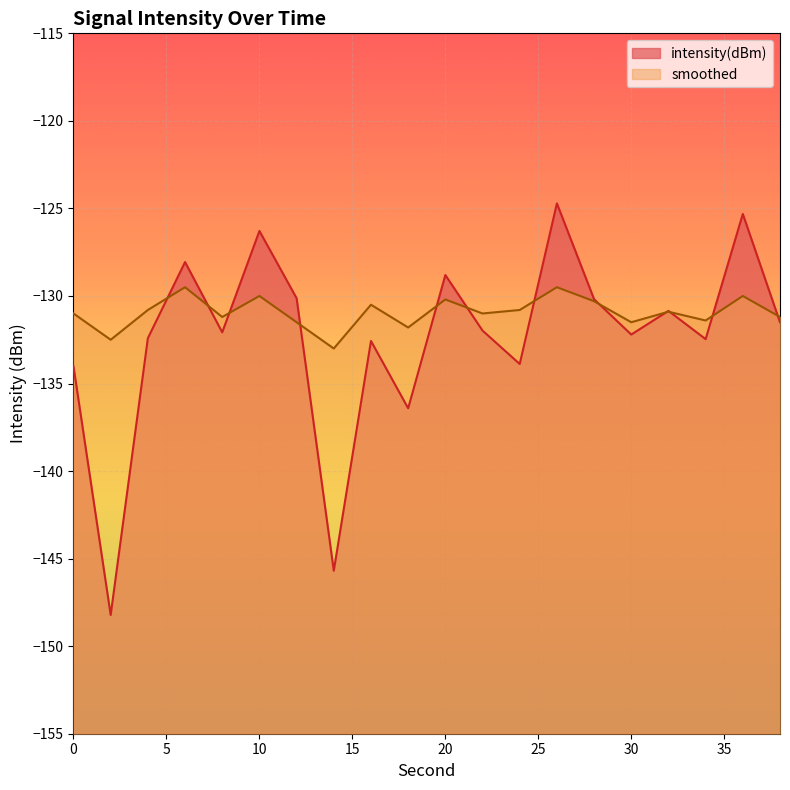

Rank the series by their average value, from highest to lowest.

smoothed, intensity(dBm)